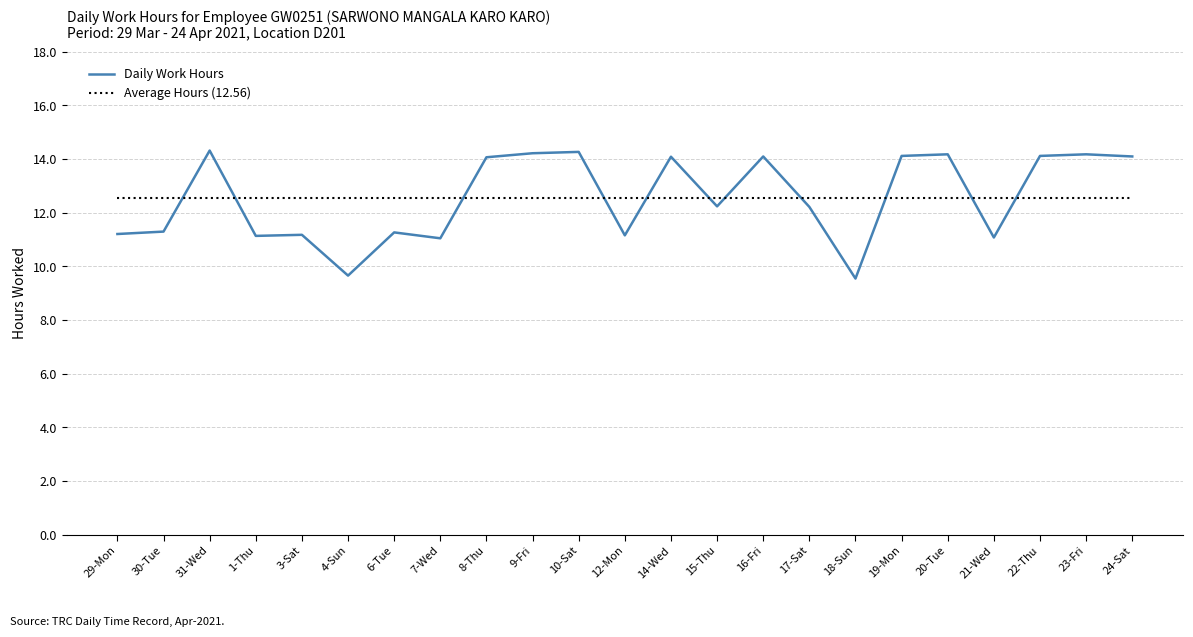

In Daily Work Hours, how many points are lower than both neighbors (excluding endpoints)?

7